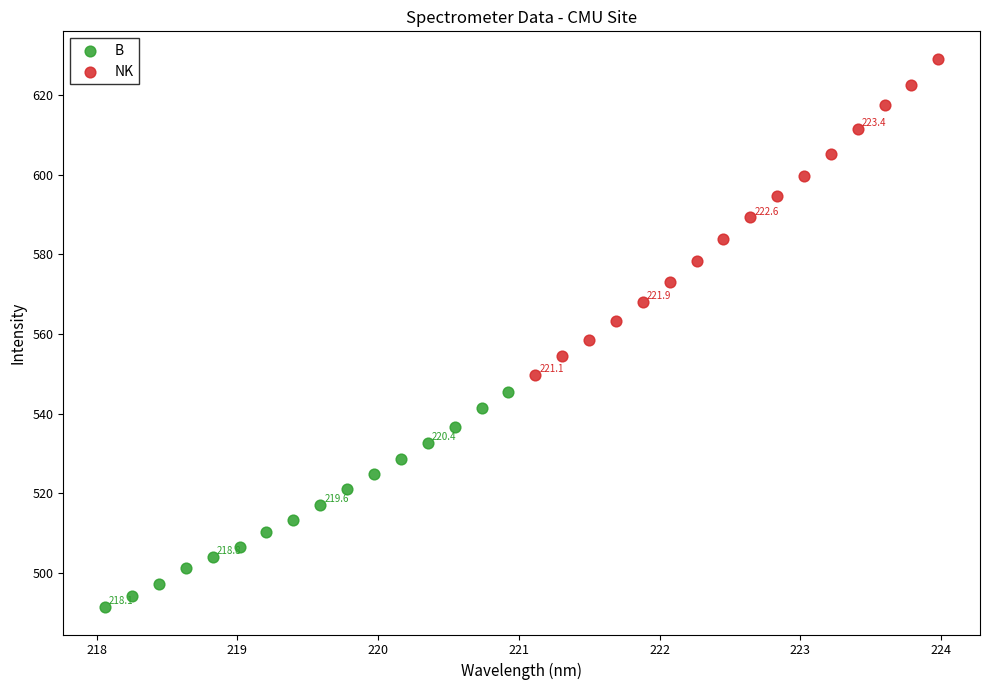

What are all the series names shown in the legend?

B, NK